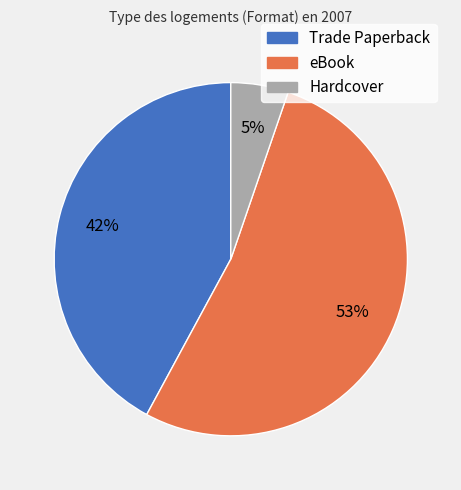

To the nearest percent, what percentage of the pie is Trade Paperback?

42%